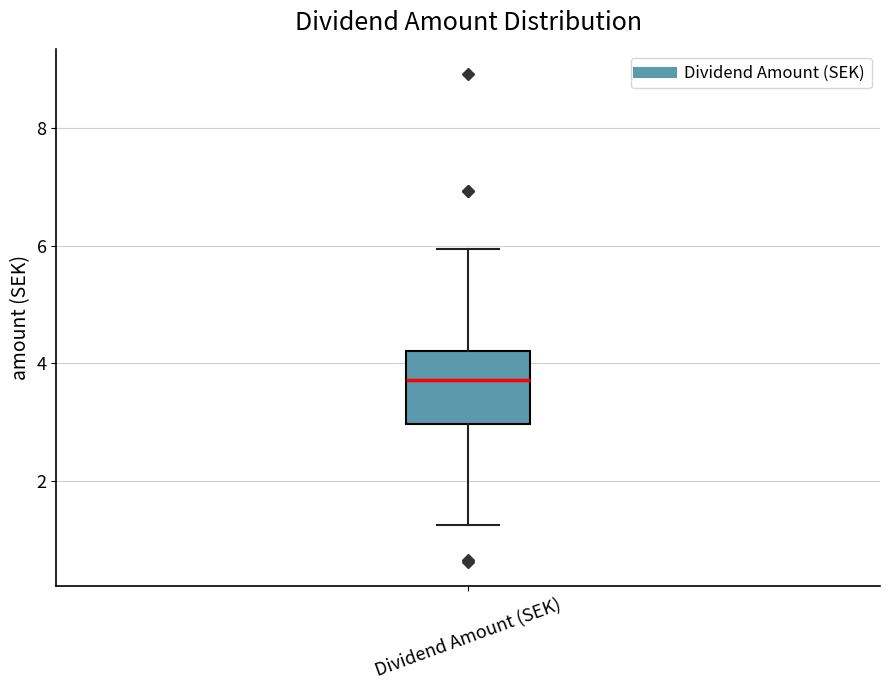

Transcribe this box plot: give where the median line is, the range the box spans, and where the two whiskers end, as read against the y-axis. The values are not printed on the chart, so give them approximately, as read against the axis.

median 3.8, box 3.0 to 4.2, whiskers 1.2 to 6.0